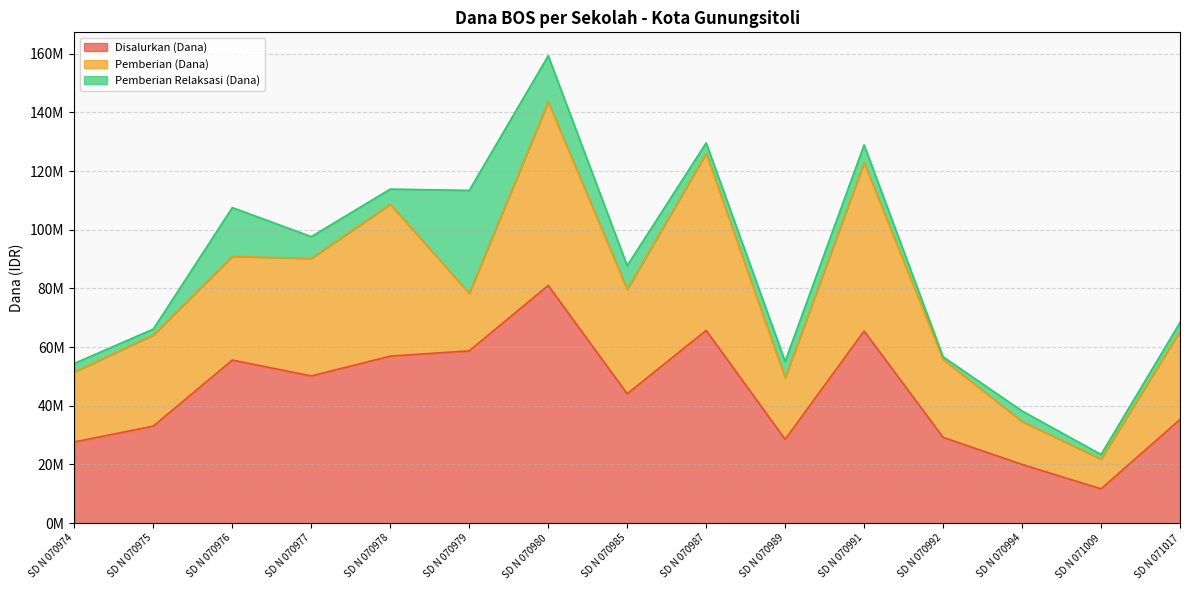

In Pemberian (Dana), how many points are lower than both neighbors (excluding endpoints)?

4